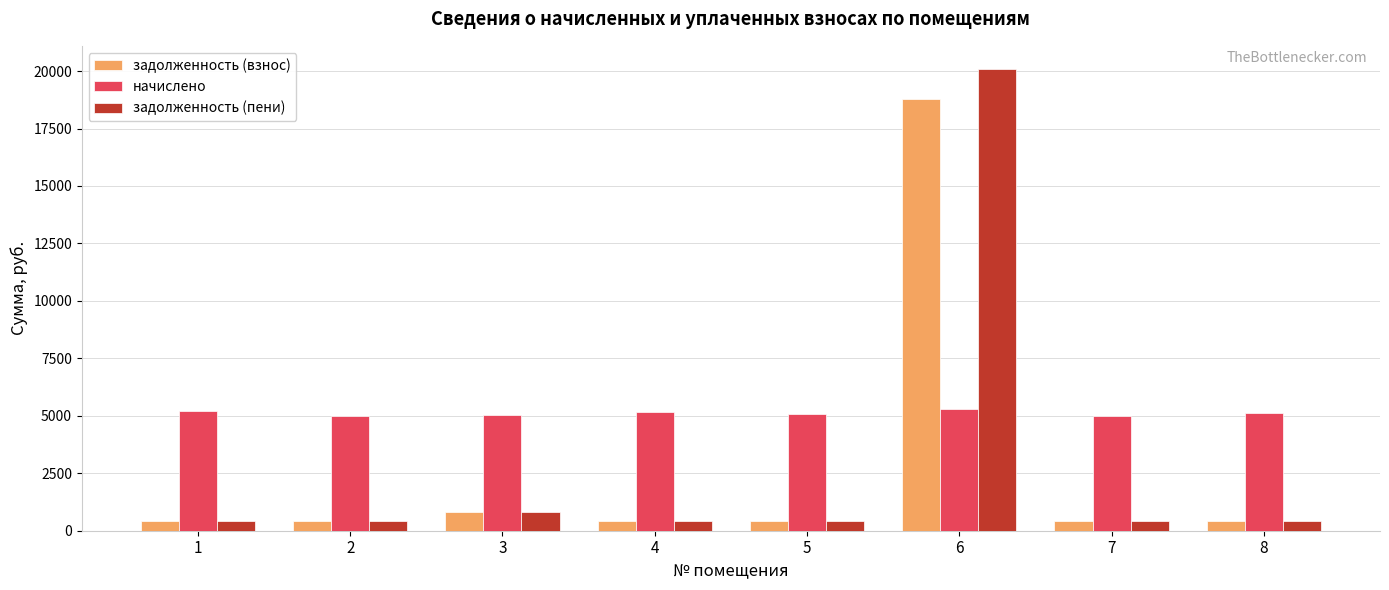

What is the difference between the maximum and minimum values in the начислено series?

320.2